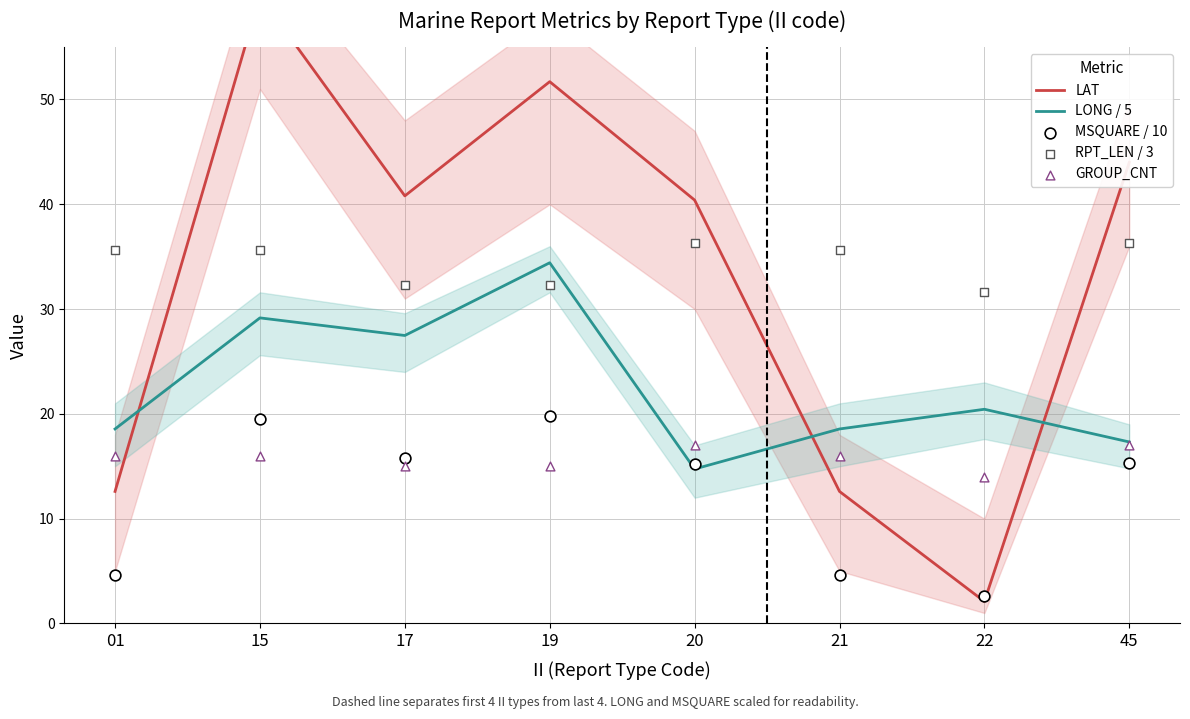

What are all the series names shown in the legend?

LAT, LONG / 5, MSQUARE / 10, RPT_LEN / 3, GROUP_CNT